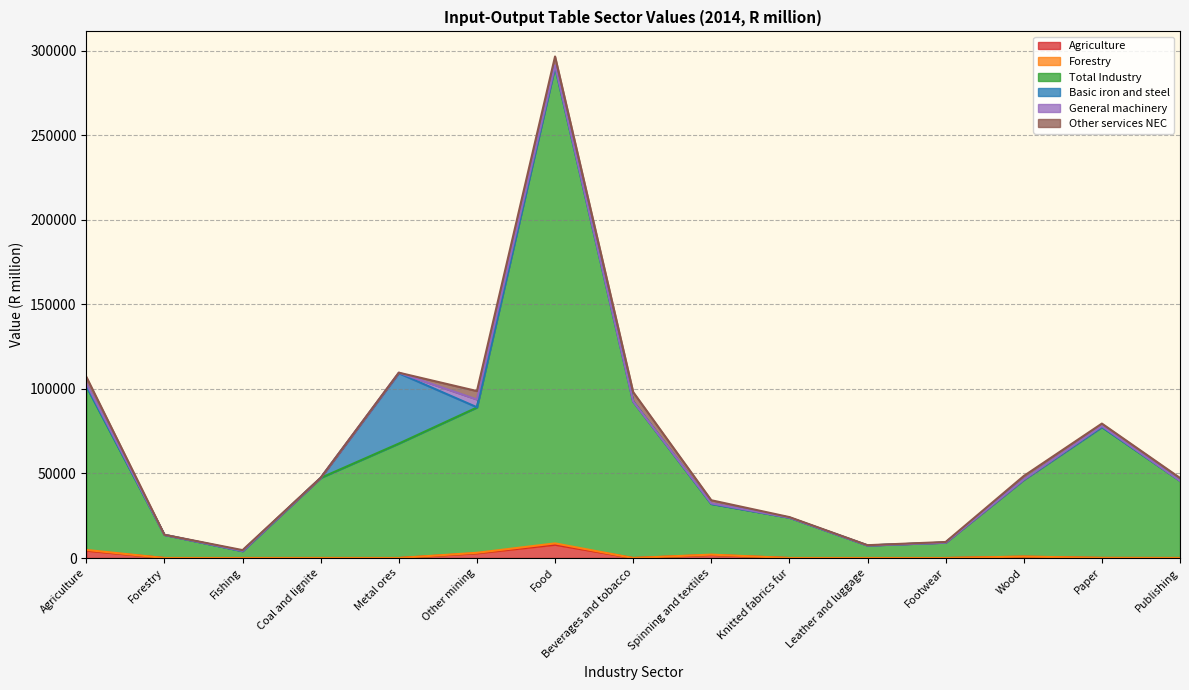

Does the chart have visible grid lines?

Yes